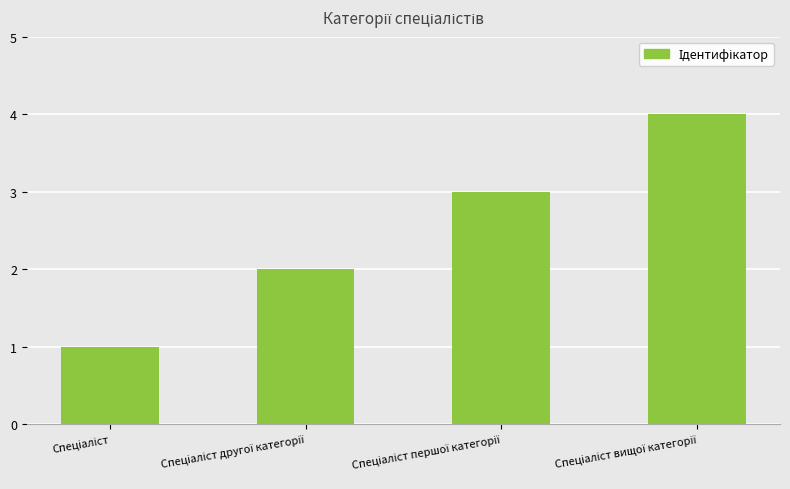

What is the greatest value displayed?

4